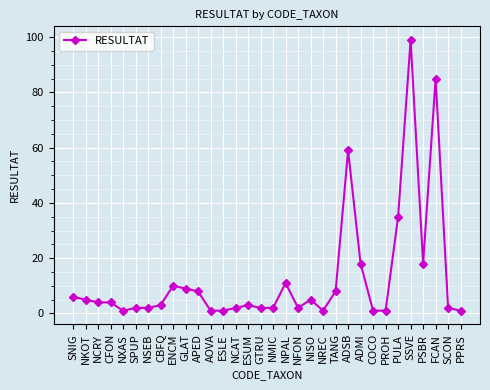

True or false: there are more than 2 points higher than both neighbors.

True